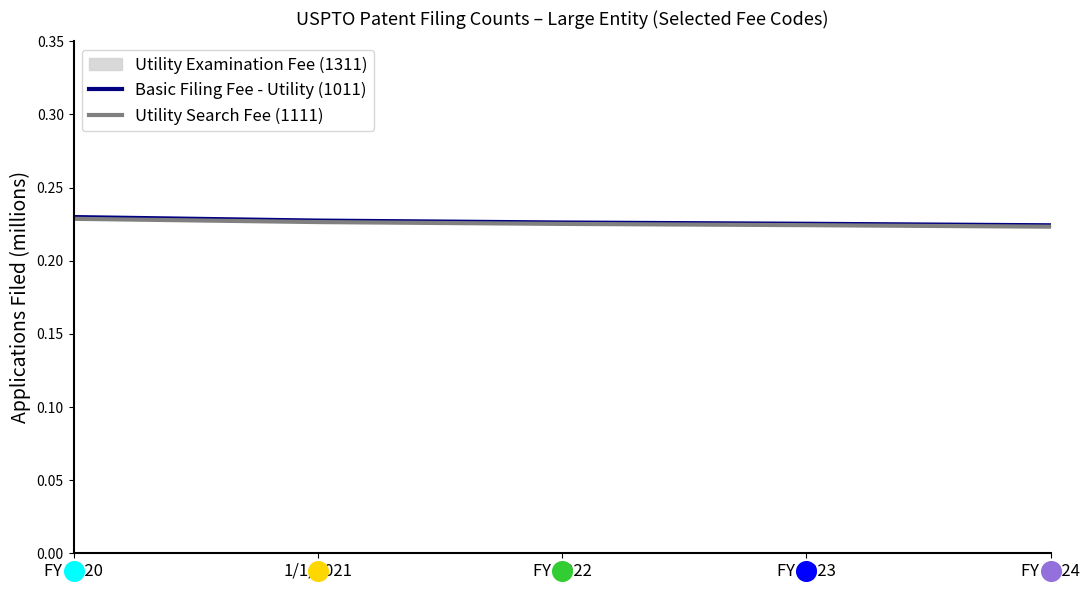

Is the value of Utility Search Fee (1111) at FY 2023 greater than the value of Basic Filing Fee - Utility (1011) at FY 2022?

No